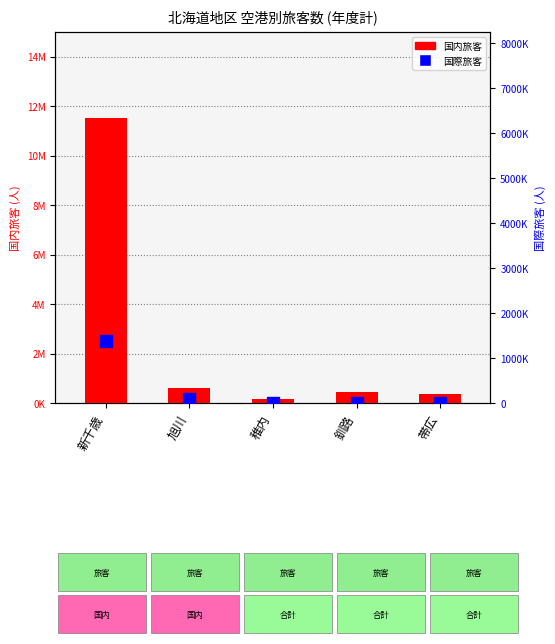

Which series changed the most between 稚内 and 帯広?

国内旅客